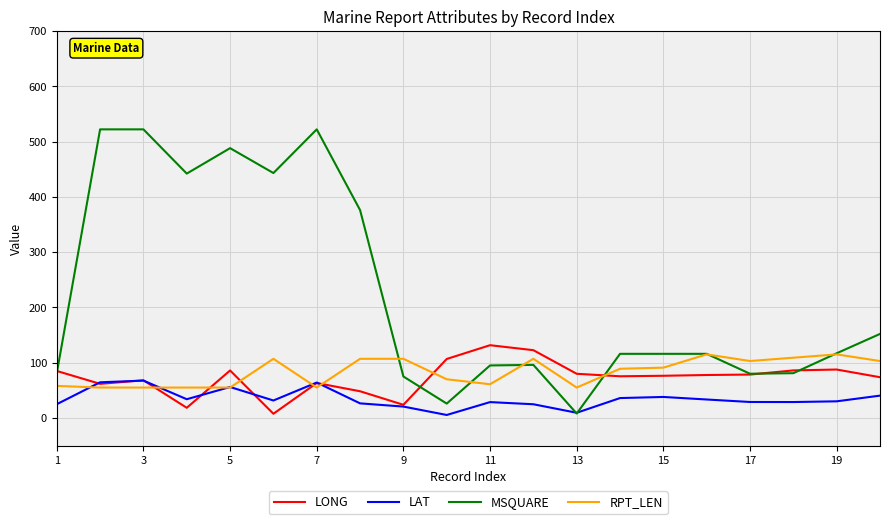

What is the difference between the maximum and minimum values in the LAT series?

62.2